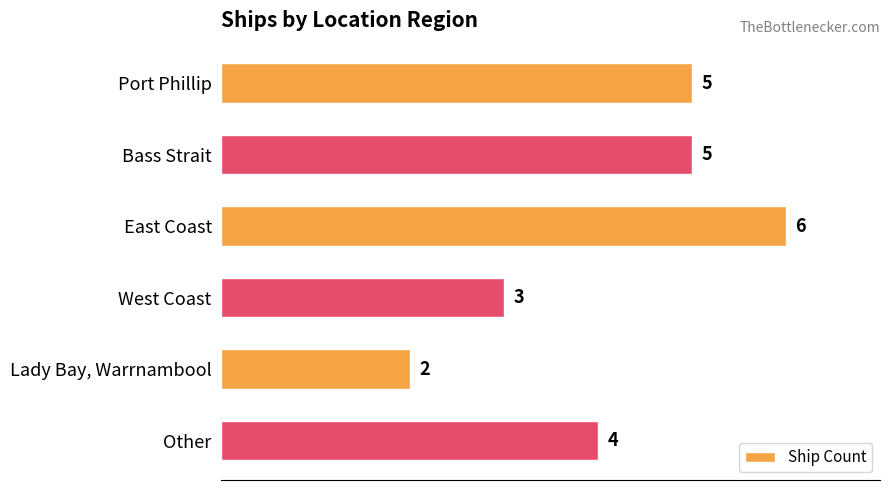

Which label corresponds to the smallest value in the chart?

Lady Bay, Warrnambool